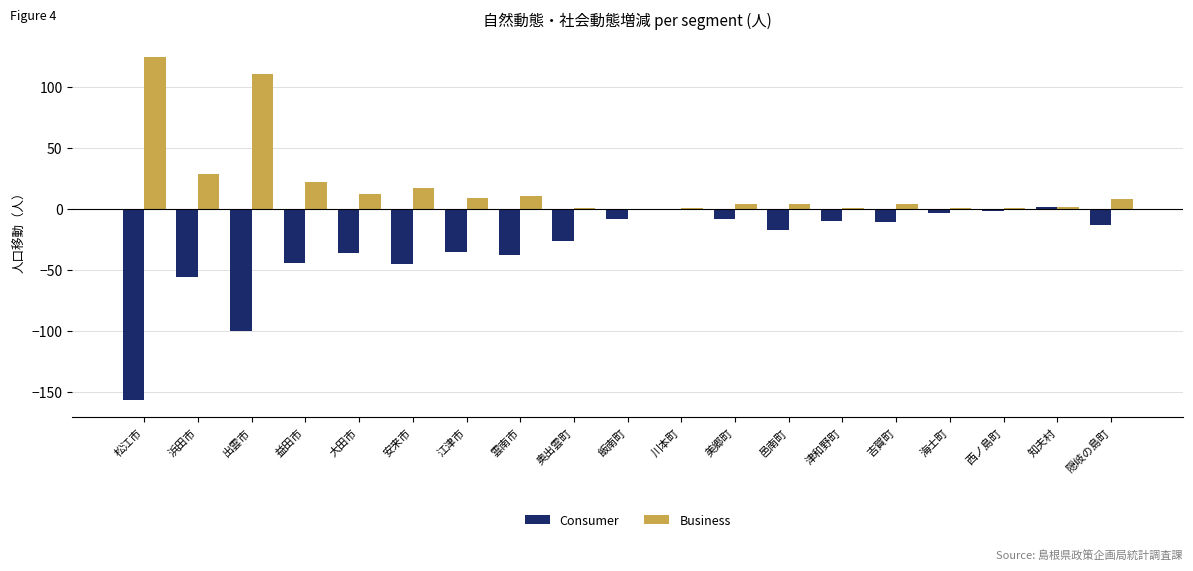

At which category does the chart reach its peak across all series?

松江市